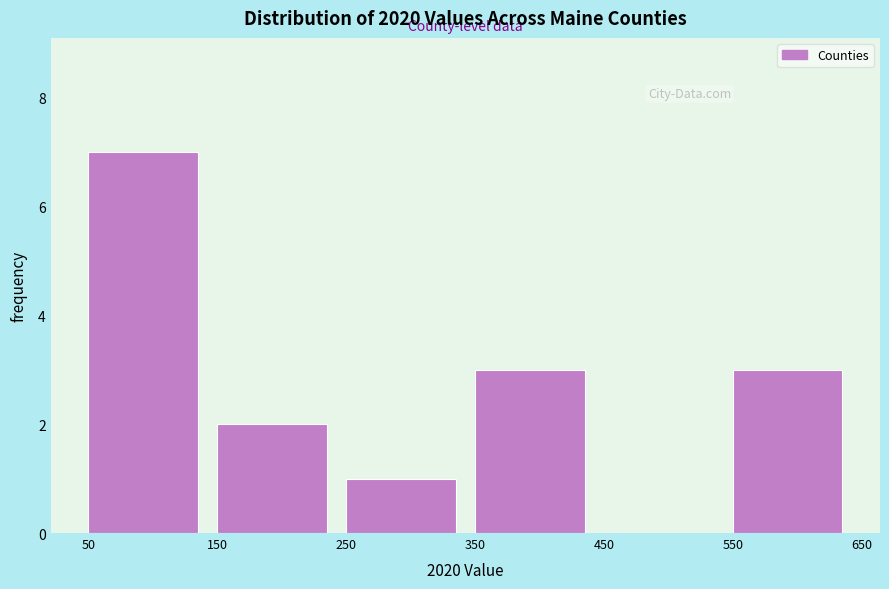

Reading left to right, transcribe this chart: for each bar, give the range it covers on the x-axis and its height. The values are not printed on the chart, so give them approximately, as read against the axis.

50 to 150: 7
150 to 250: 2
250 to 350: 1
350 to 450: 3
450 to 550: 0
550 to 650: 3